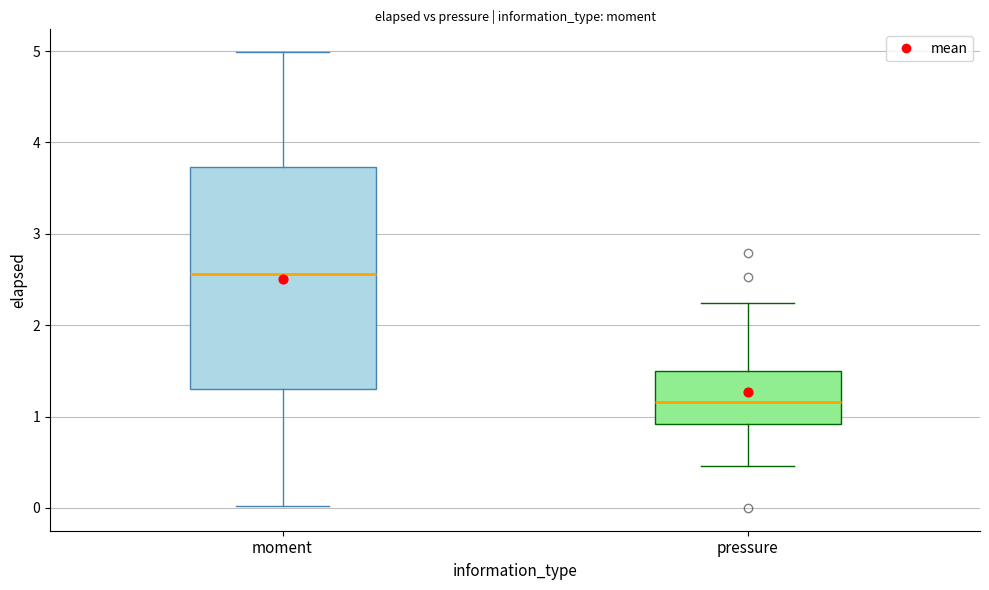

Which box is the tallest, from its lower edge to its upper edge?

moment